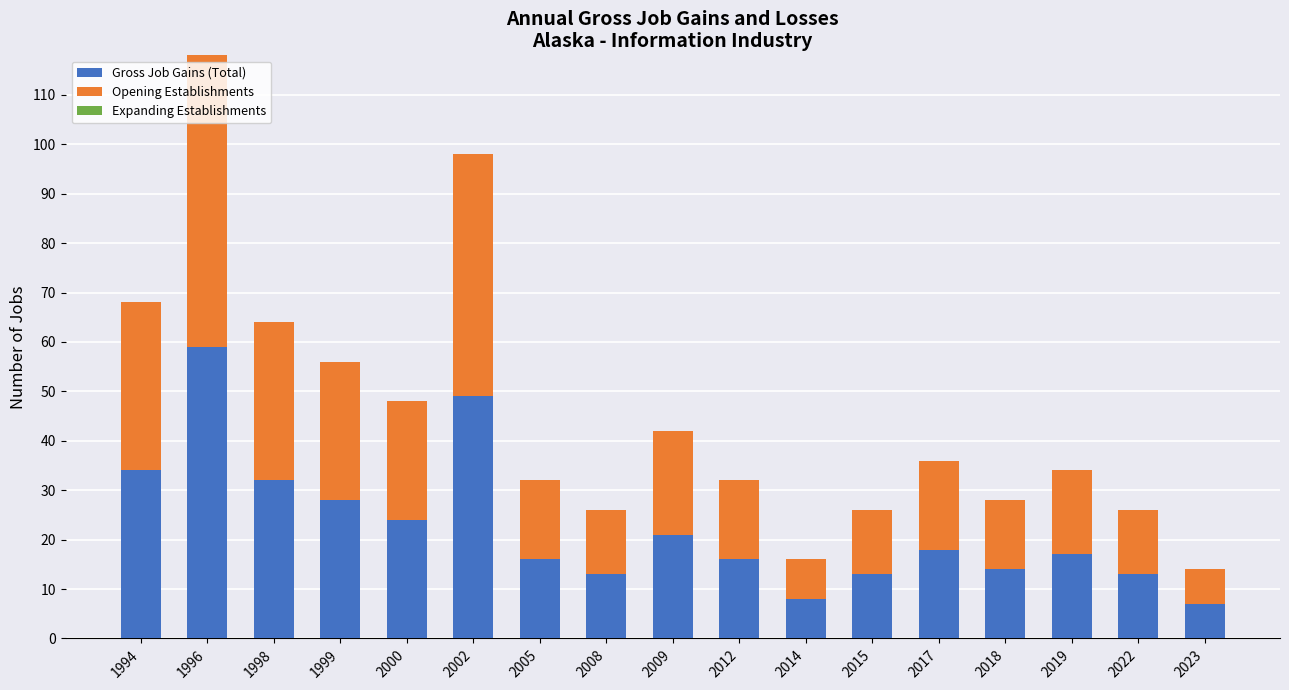

What is the value of the Gross Job Gains (Total) bar at the 5th from the left?

24